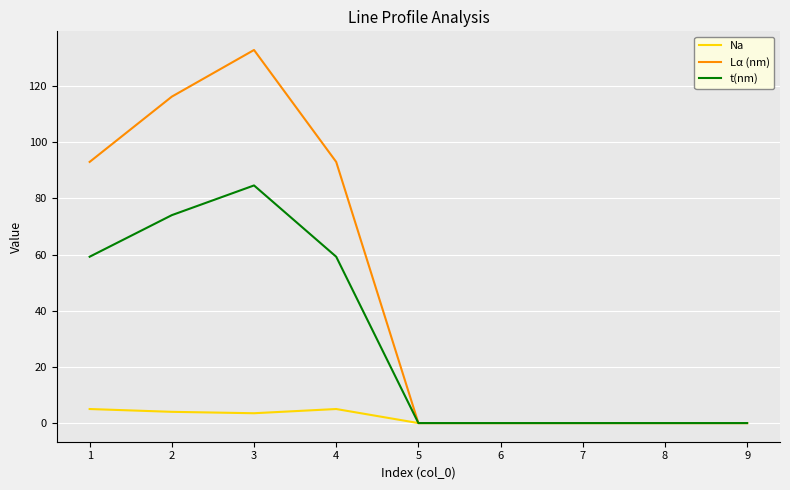

What is the sum of the Na values at 7 and 2?

4.0